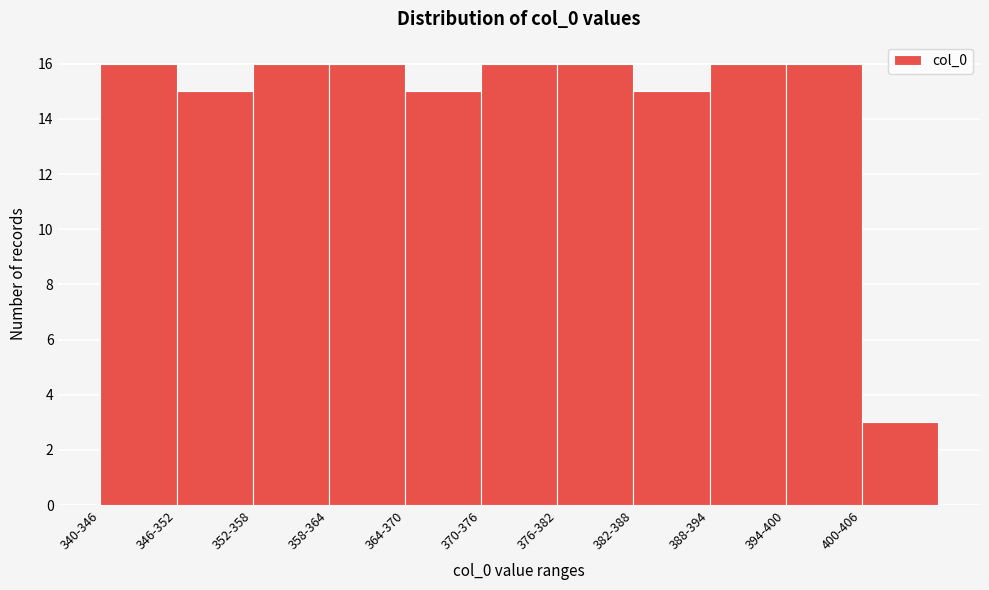

Reading left to right, list all the values displayed in this chart.

16	15	16	16	15	16	16	15	16	16	3